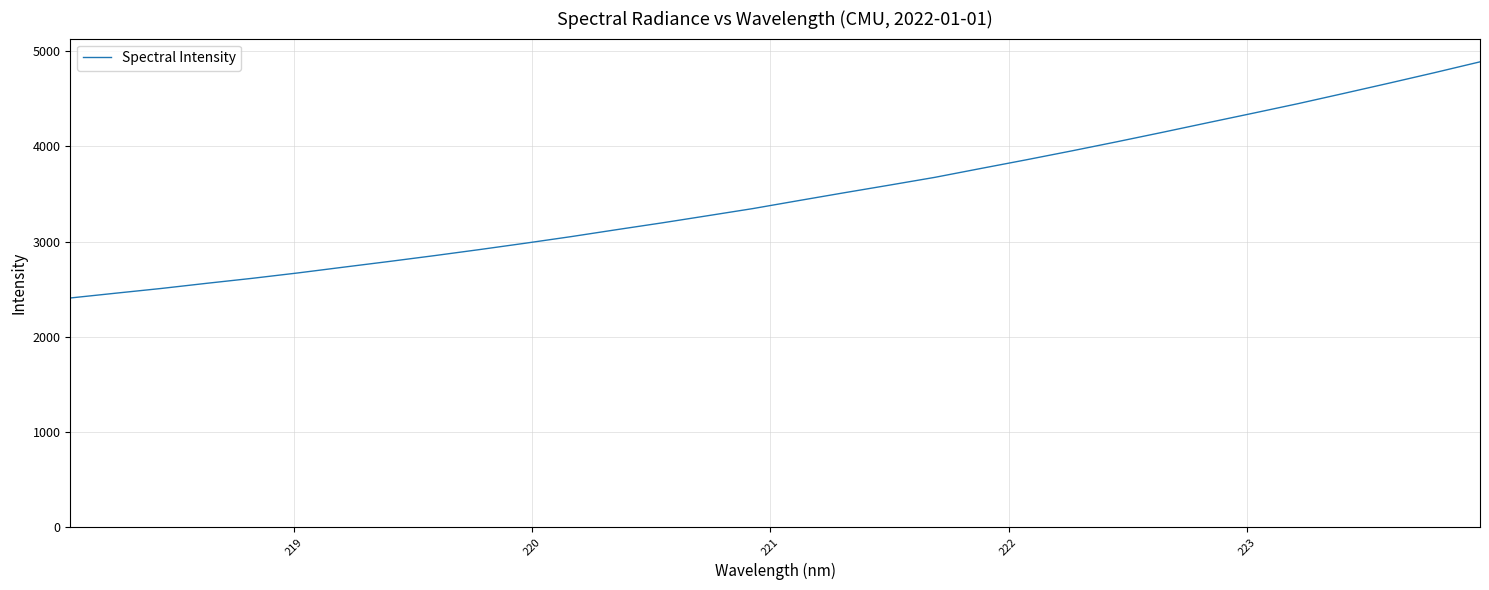

What is the greatest value displayed?

4888.2